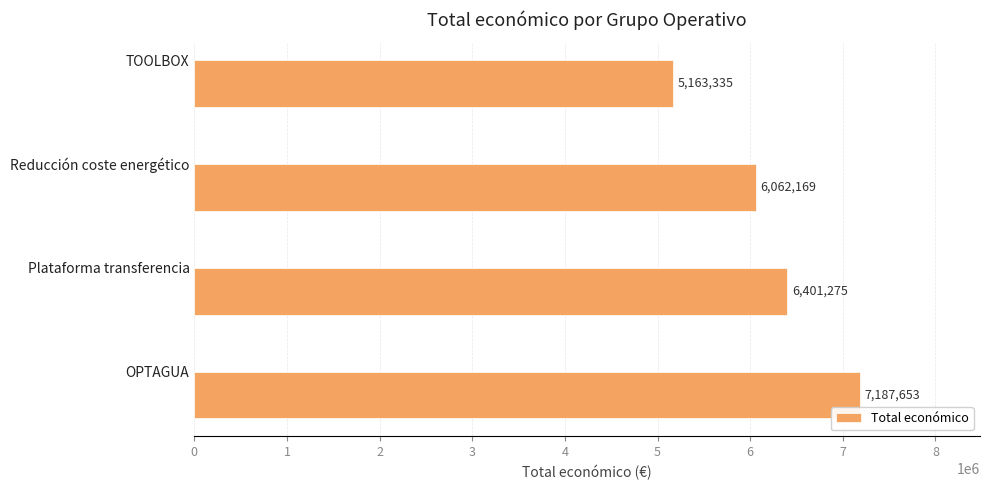

Count the number of categories in the chart.

4